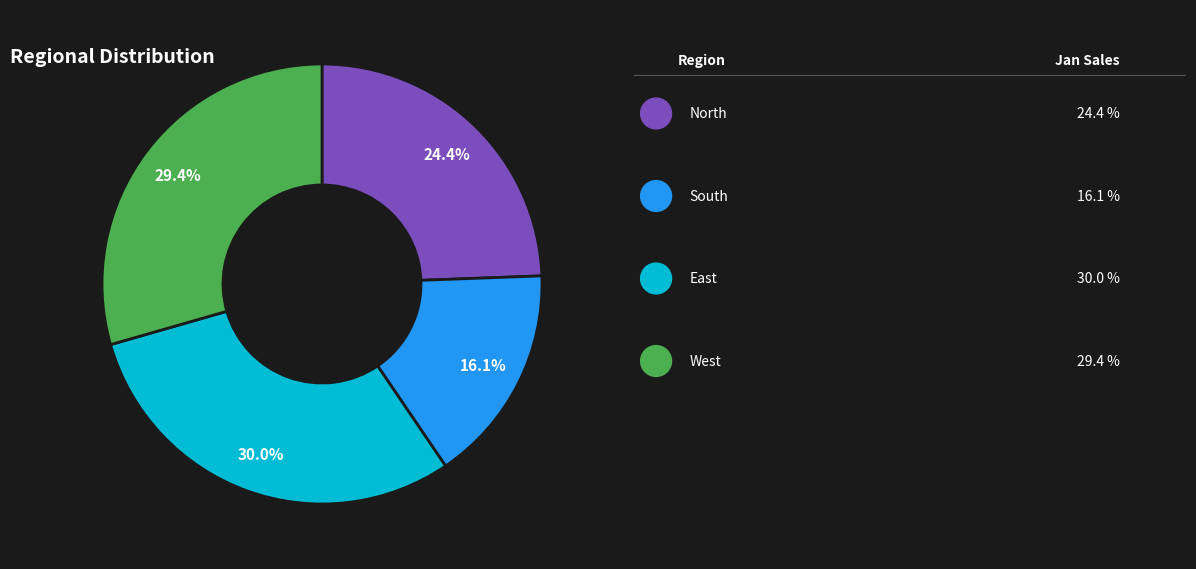

Is there any slice that represents more than half of the pie?

No